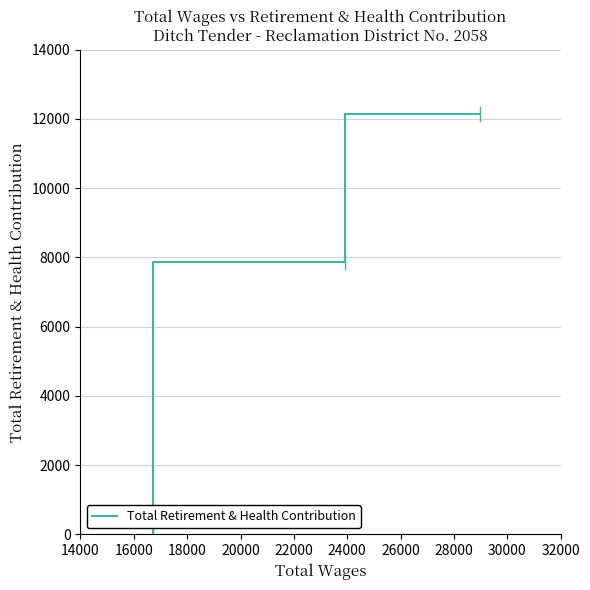

True or false: the data shows 5147 at 14000.

False